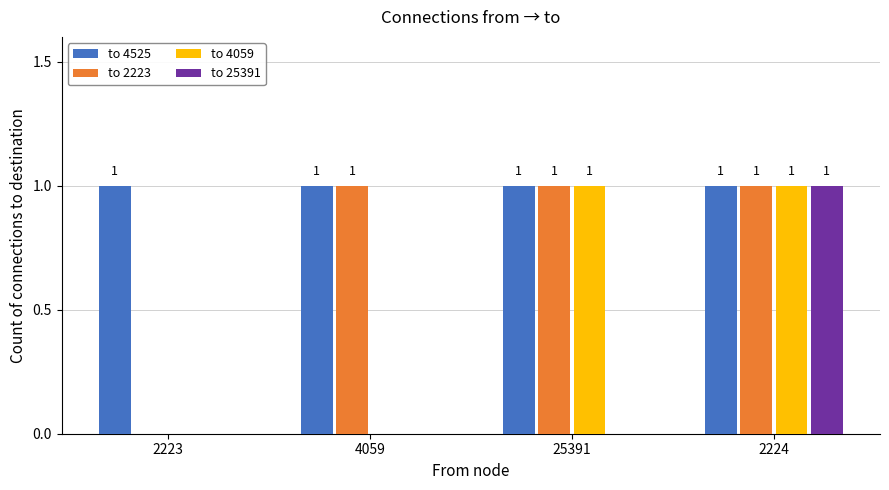

How many groups of bars are there?

4